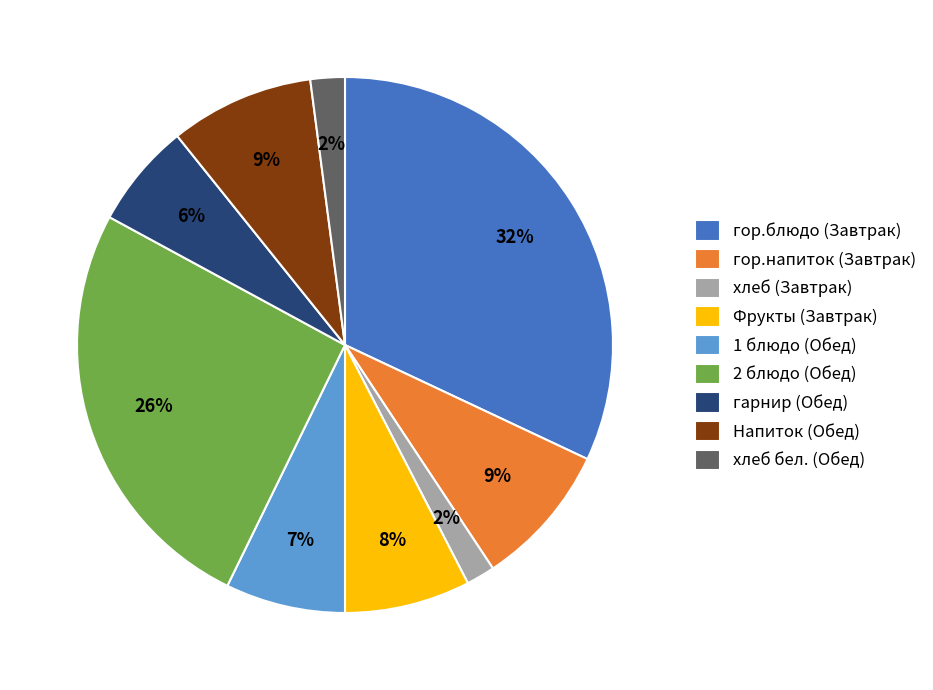

Between 2 блюдо (Обед) and гор.блюдо (Завтрак), which is larger?

гор.блюдо (Завтрак)